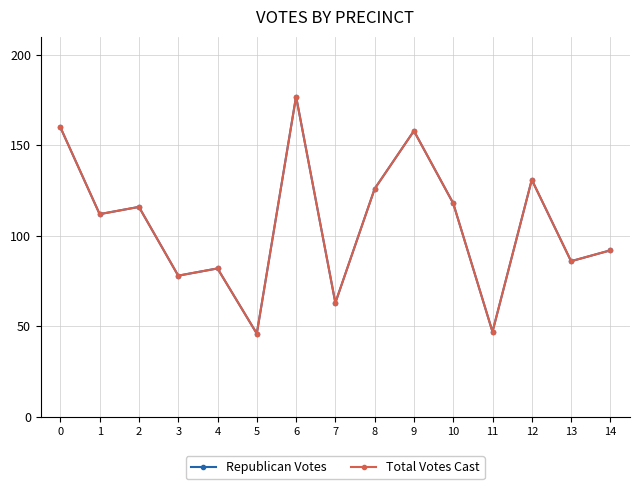

Does the chart have visible grid lines?

Yes